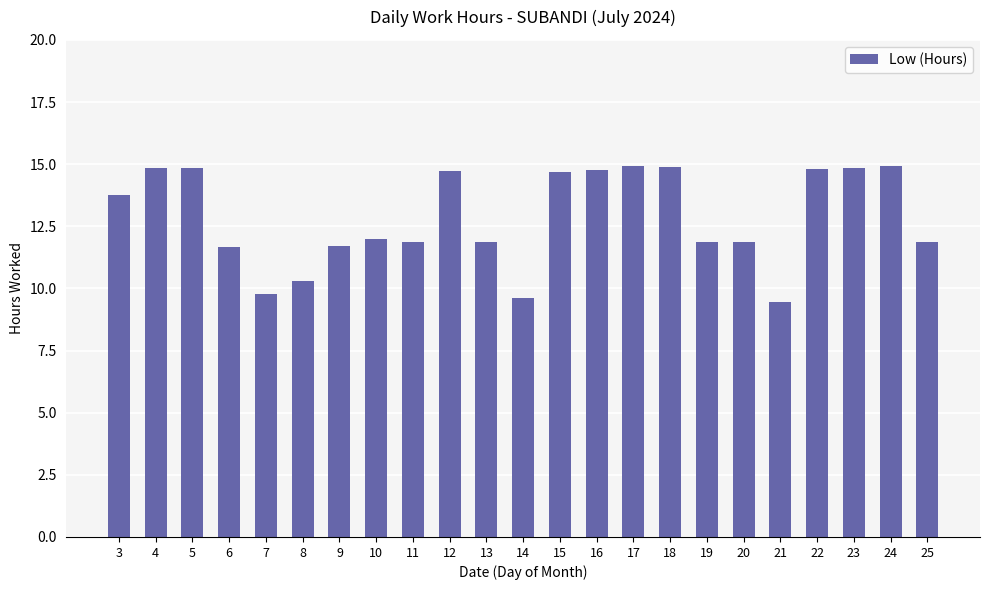

What is the average value?

12.9